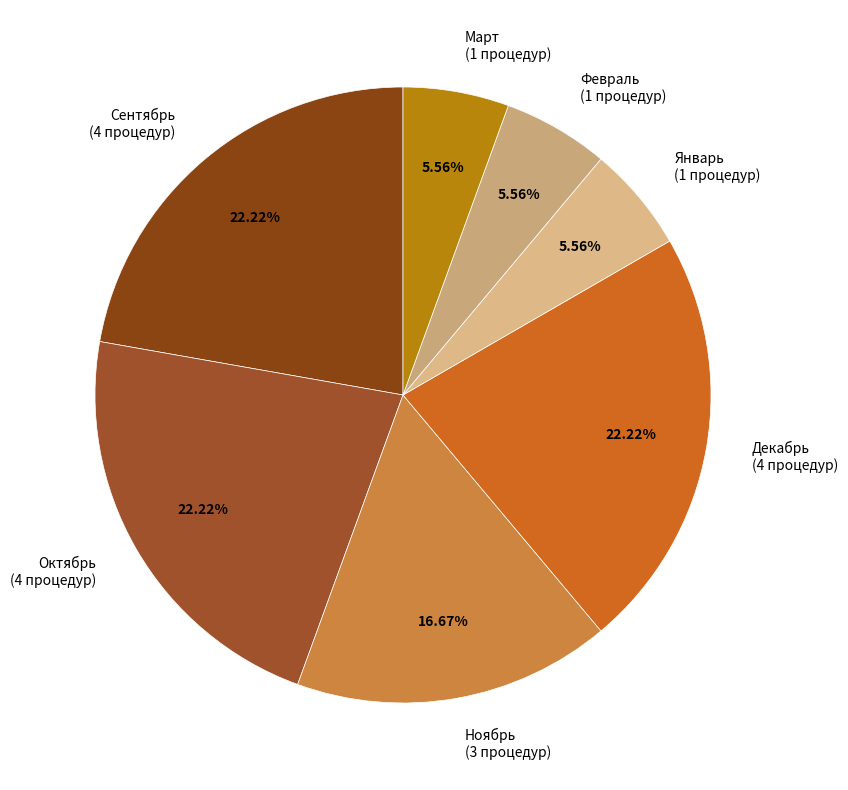

What is the ratio of the value at Январь to the value at Декабрь?

0.3